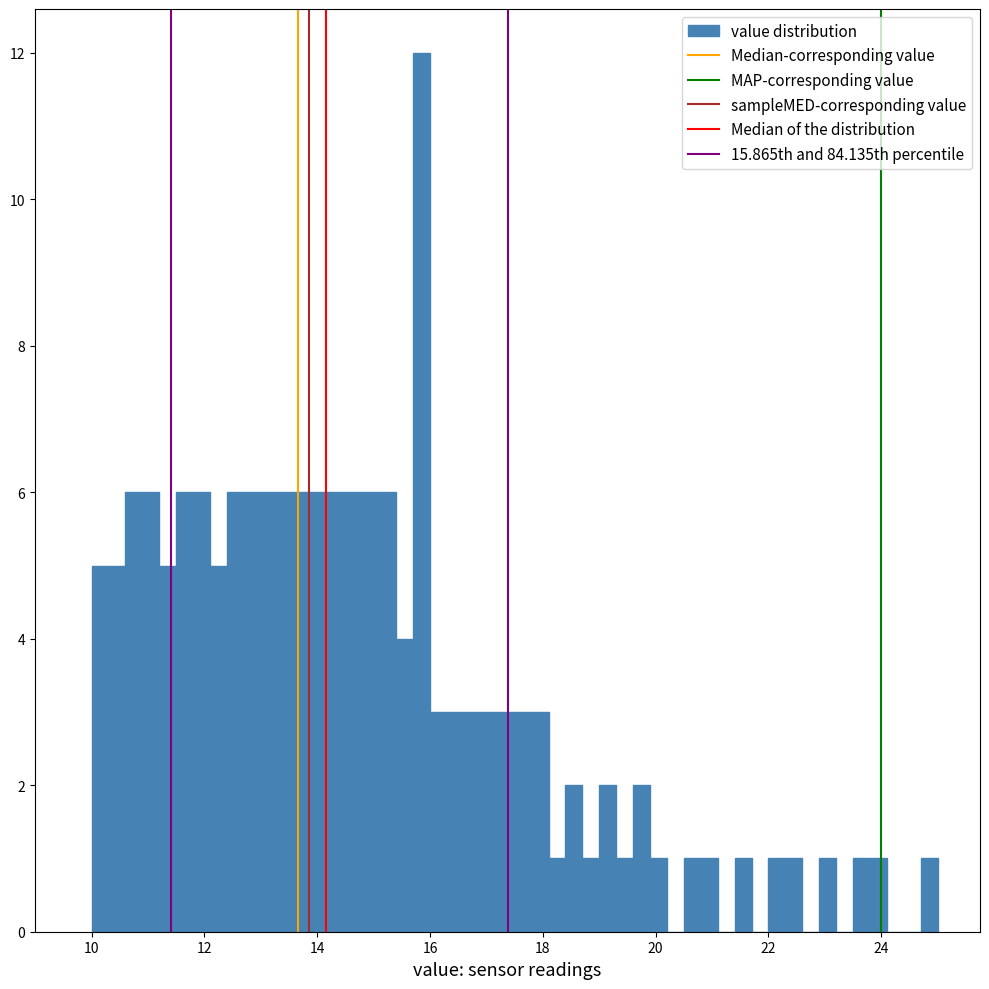

Around what value on the x-axis is the tallest bar? Give the approximate position of its centre, as read against the axis.

15.8